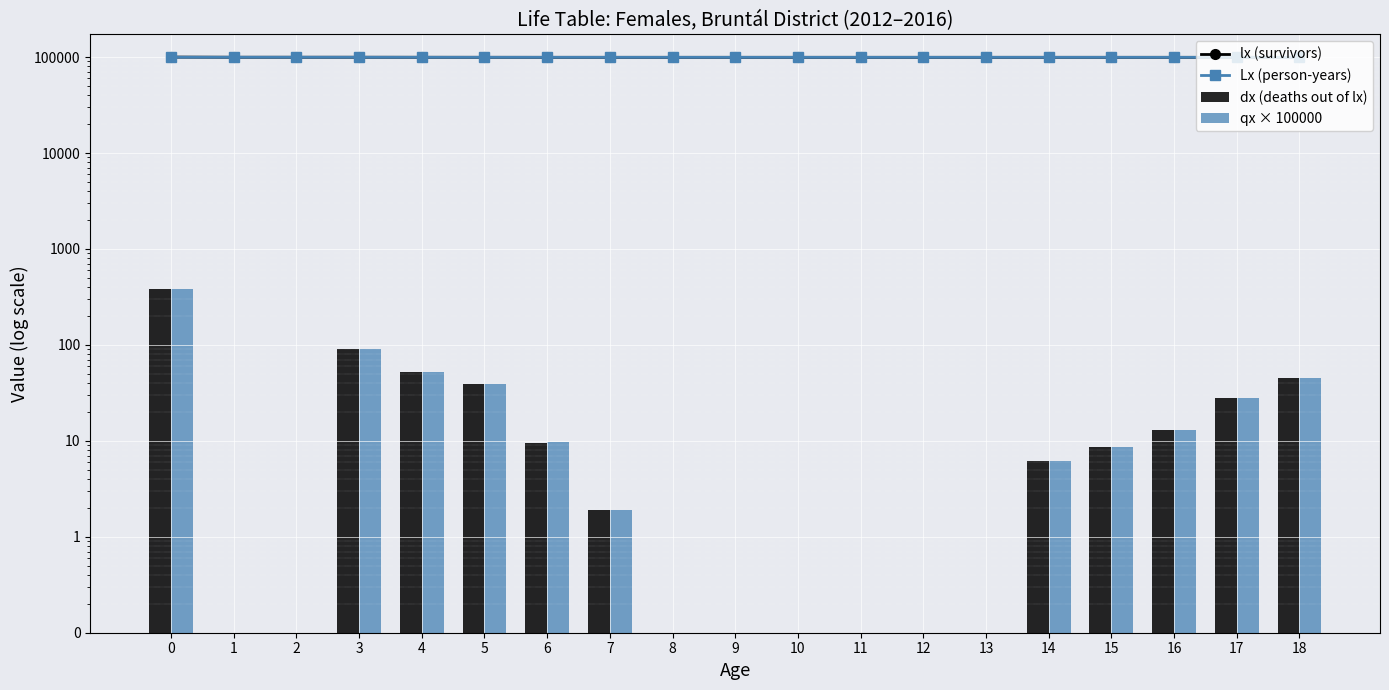

What are all the series names shown in the legend?

lx (survivors), Lx (person-years), dx (deaths out of lx), qx × 100000